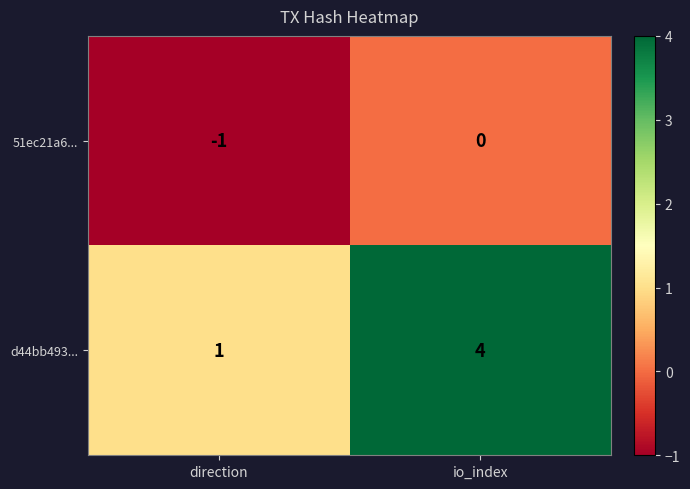

What is the spread (max minus min) of values at direction?

2